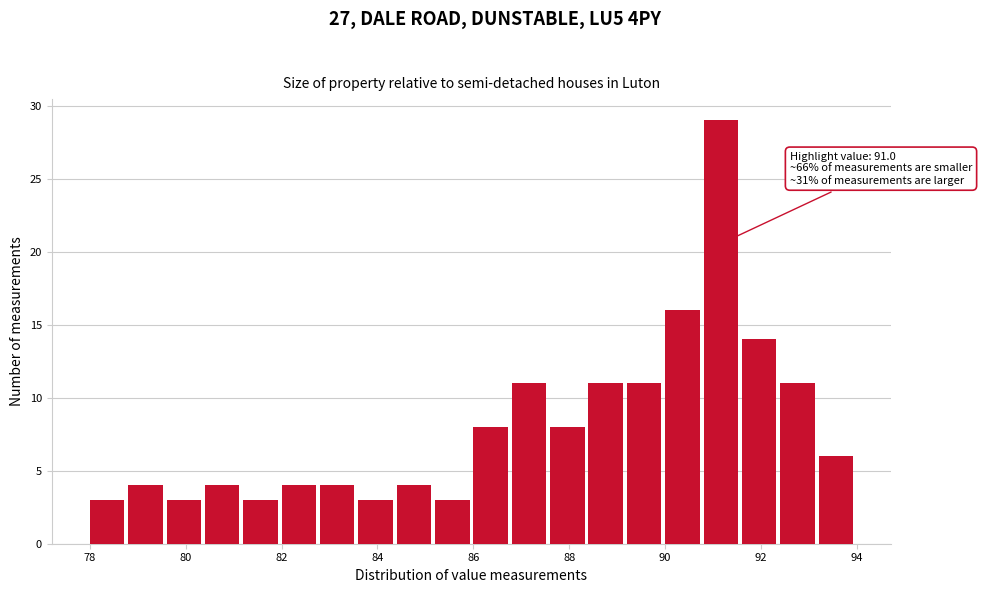

Over which range of the x-axis is the bar tallest?

90.8 to 91.6